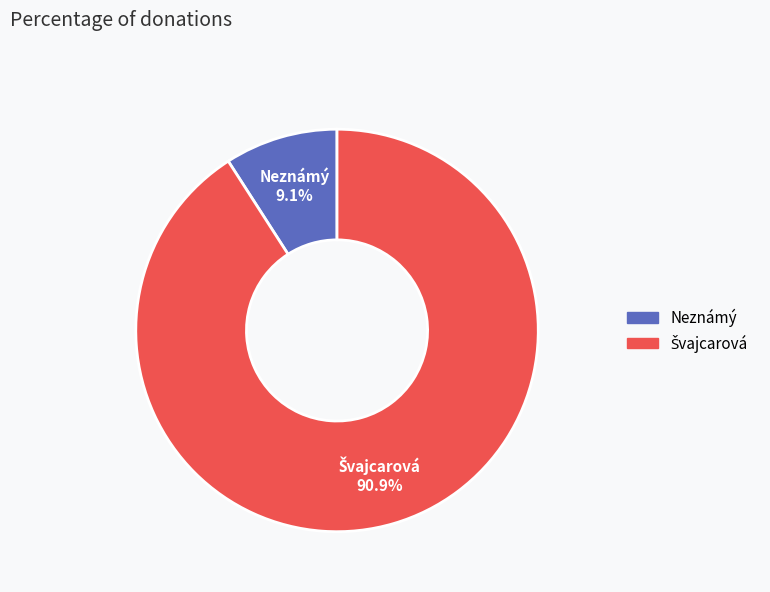

Is there a majority slice in this chart?

Yes